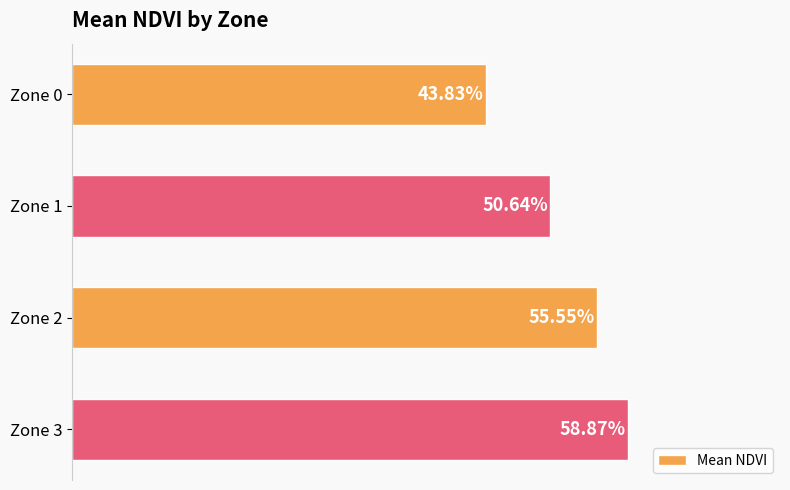

What is the minimum value shown in the chart?

0.4